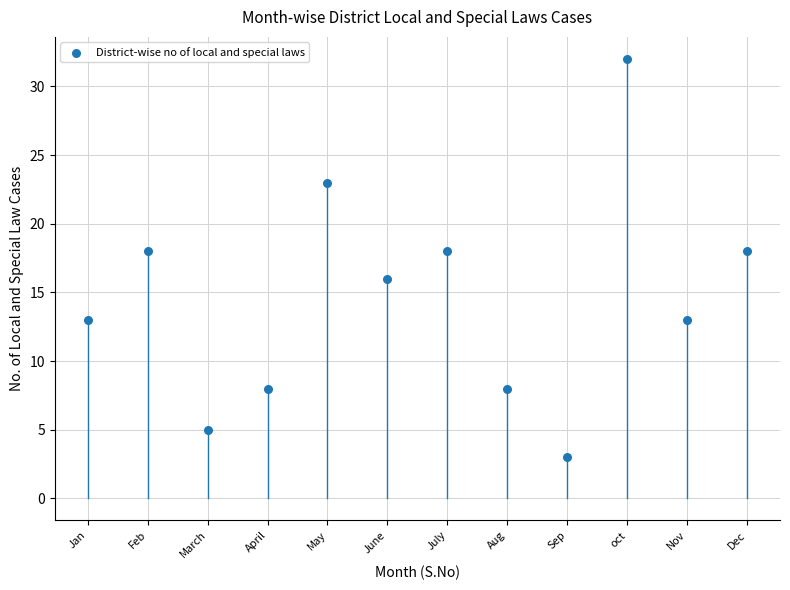

What is the range of Y values (max minus min)?

29